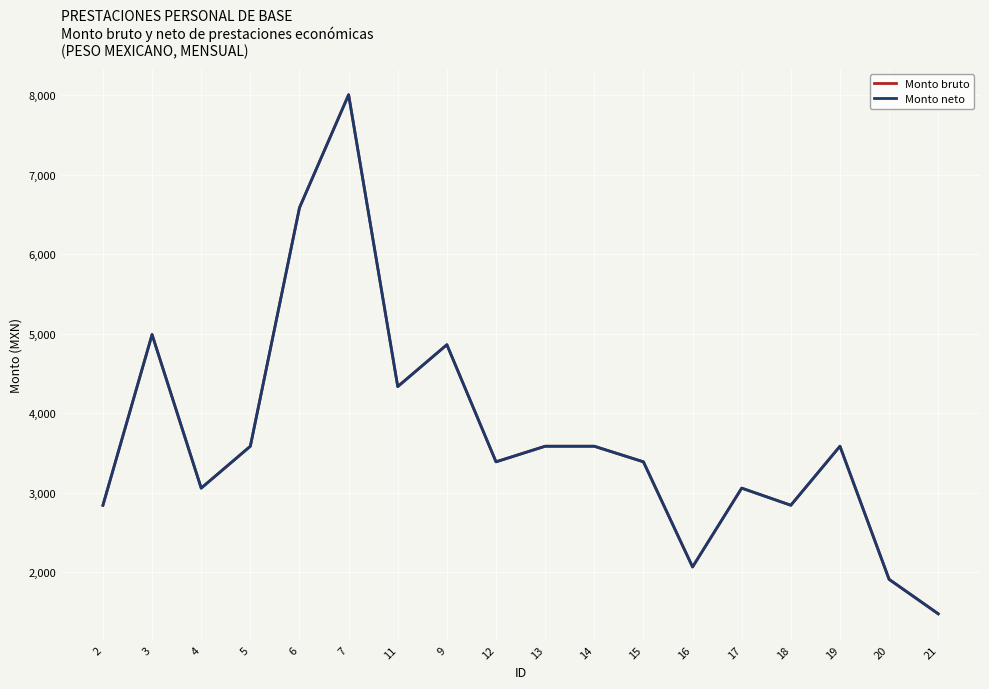

At 3, list the series in order from largest to smallest.

Monto bruto, Monto neto